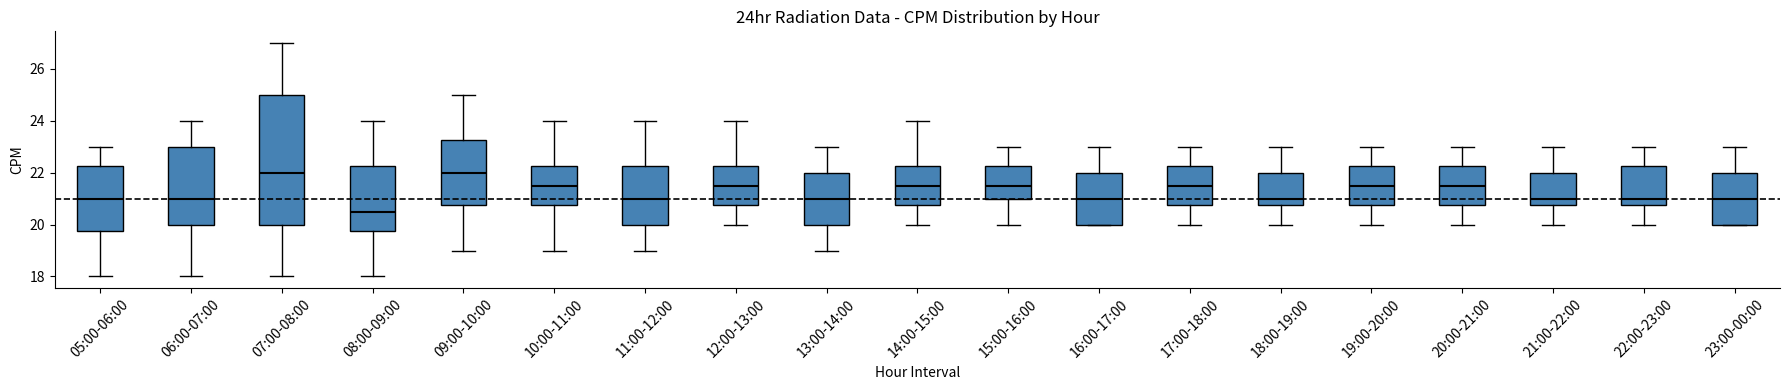

Reading left to right, transcribe this box plot: for each box, give where its median line is, the range the box spans, and where its two whiskers end, as read against the y-axis. The values are not printed on the chart, so give them approximately, as read against the axis.

05:00-06:00: median 21.0, box 19.8 to 22.2, whiskers 18.0 to 23.0
06:00-07:00: median 21.0, box 20.0 to 23.0, whiskers 18.0 to 24.0
07:00-08:00: median 22.0, box 20.0 to 25.0, whiskers 18.0 to 27.0
08:00-09:00: median 20.6, box 19.8 to 22.2, whiskers 18.0 to 24.0
09:00-10:00: median 22.0, box 20.8 to 23.2, whiskers 19.0 to 25.0
10:00-11:00: median 21.6, box 20.8 to 22.2, whiskers 19.0 to 24.0
11:00-12:00: median 21.0, box 20.0 to 22.2, whiskers 19.0 to 24.0
12:00-13:00: median 21.6, box 20.8 to 22.2, whiskers 20.0 to 24.0
13:00-14:00: median 21.0, box 20.0 to 22.0, whiskers 19.0 to 23.0
14:00-15:00: median 21.6, box 20.8 to 22.2, whiskers 20.0 to 24.0
15:00-16:00: median 21.6, box 21.0 to 22.2, whiskers 20.0 to 23.0
16:00-17:00: median 21.0, box 20.0 to 22.0, whiskers 20.0 to 23.0
17:00-18:00: median 21.6, box 20.8 to 22.2, whiskers 20.0 to 23.0
18:00-19:00: median 21.0, box 20.8 to 22.0, whiskers 20.0 to 23.0
19:00-20:00: median 21.6, box 20.8 to 22.2, whiskers 20.0 to 23.0
20:00-21:00: median 21.6, box 20.8 to 22.2, whiskers 20.0 to 23.0
21:00-22:00: median 21.0, box 20.8 to 22.0, whiskers 20.0 to 23.0
22:00-23:00: median 21.0, box 20.8 to 22.2, whiskers 20.0 to 23.0
23:00-00:00: median 21.0, box 20.0 to 22.0, whiskers 20.0 to 23.0